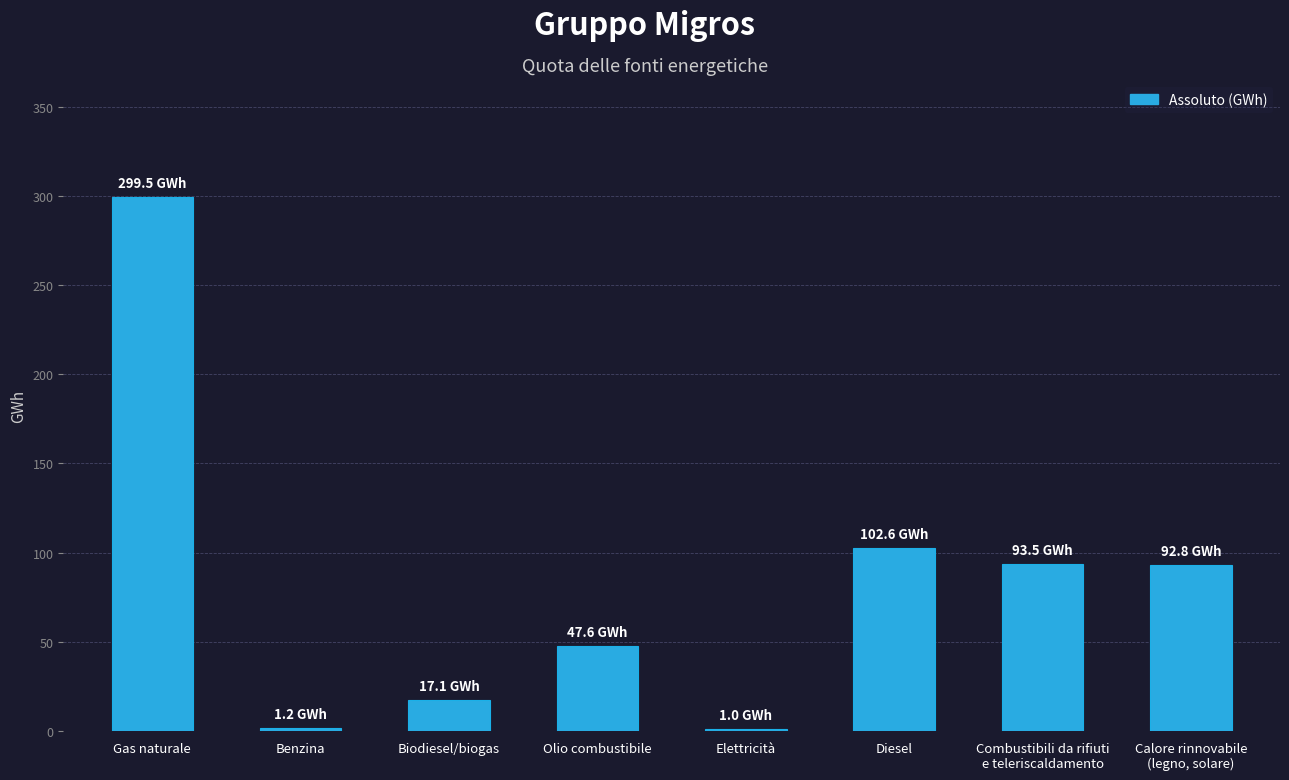

The value at Elettricità is 1.0. True or false?

True